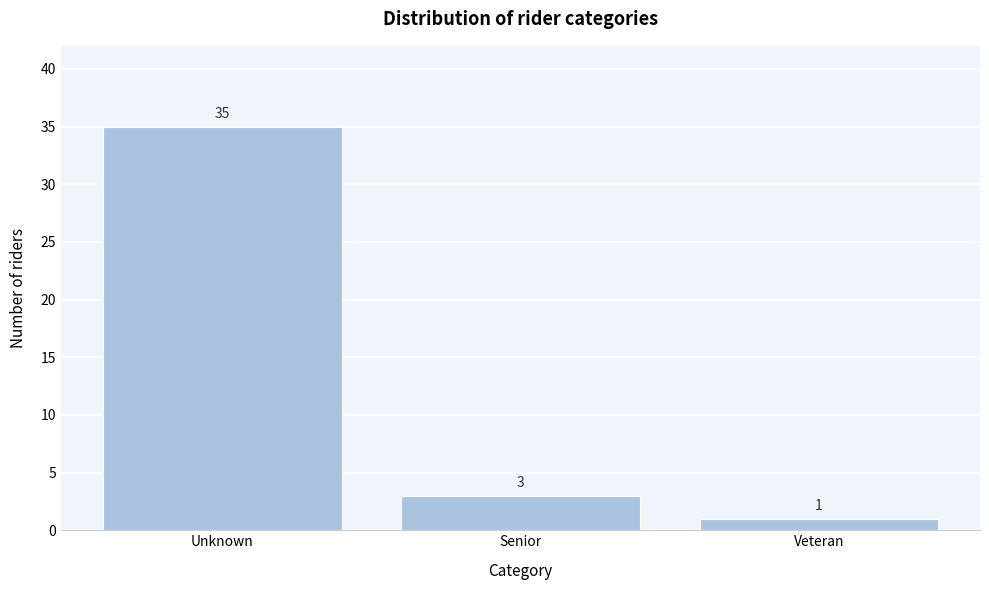

Reading right to left, what are all the values shown in this chart?

Veteran=1	Senior=3	Unknown=35